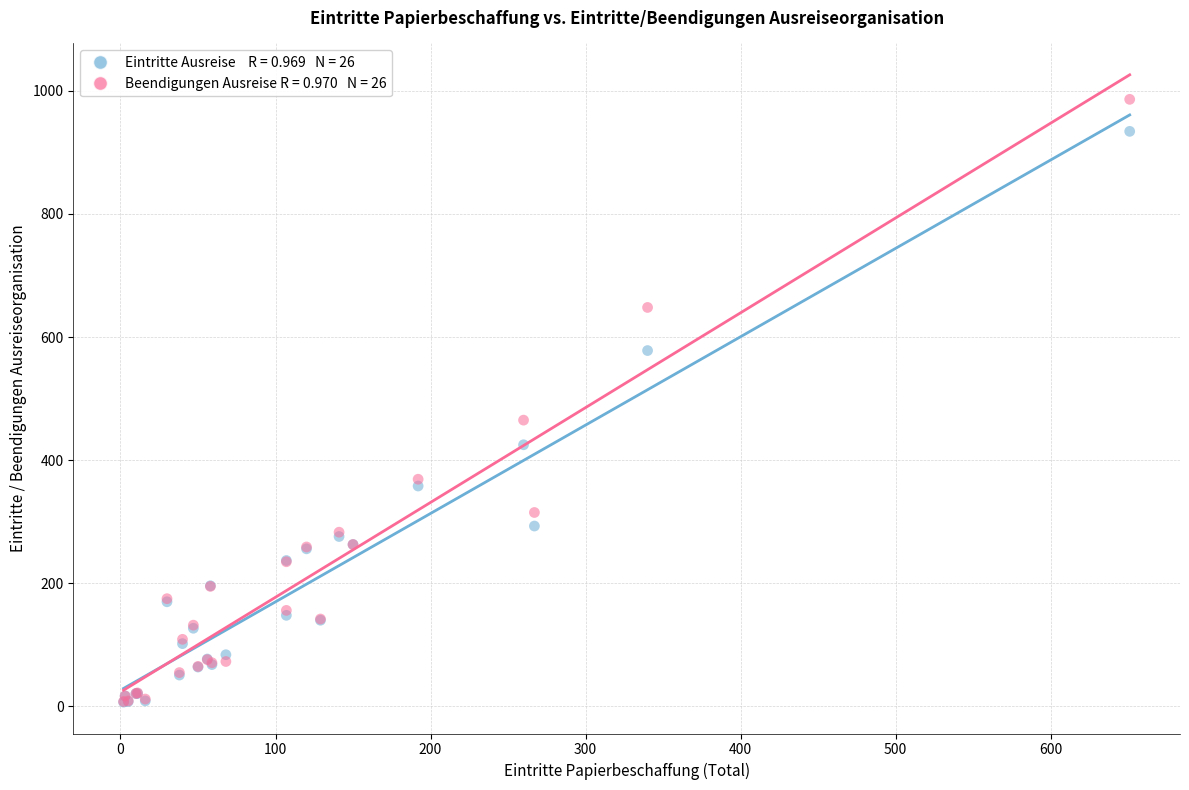

Across all series, what Y value is closest to 496?

465